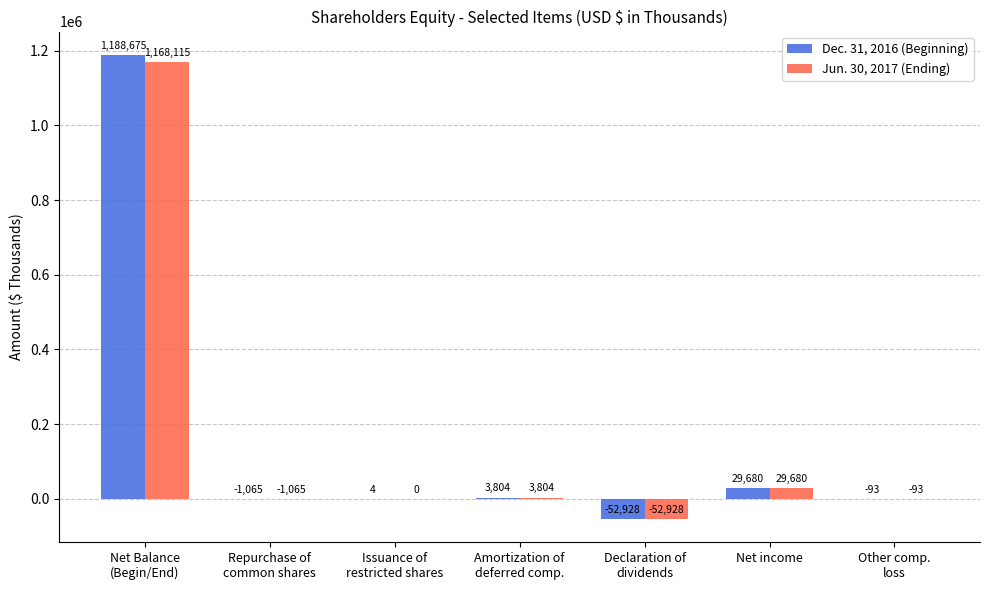

What is the highest value of the Dec. 31, 2016 (Beginning) series?

1188675